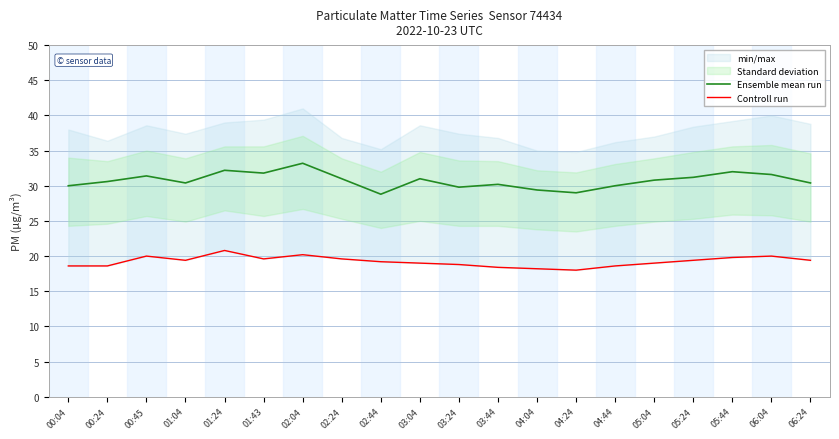

How many lines are shown in the chart?

2